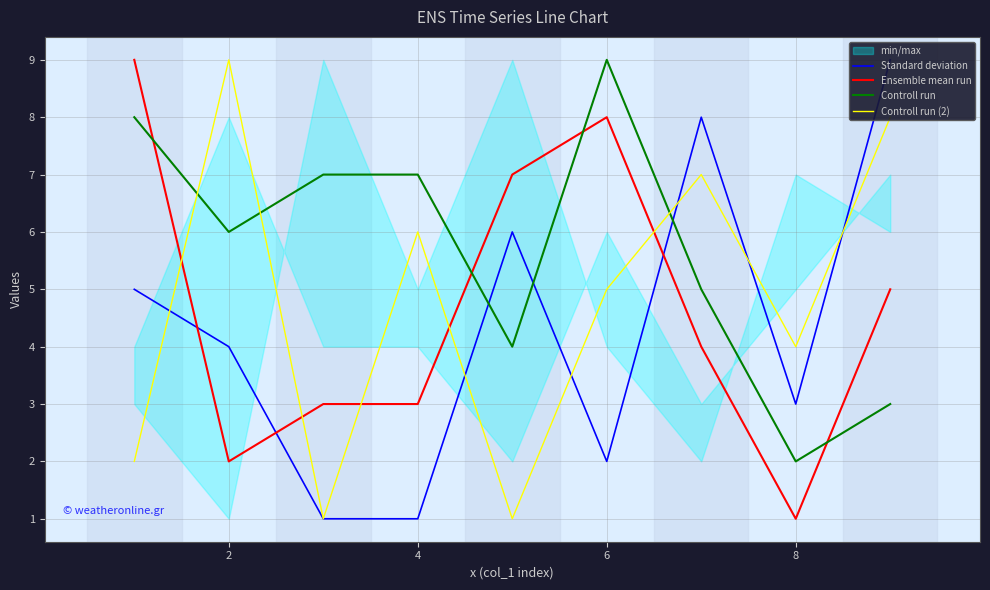

The value of Controll run at 8 is 2. True or false?

True